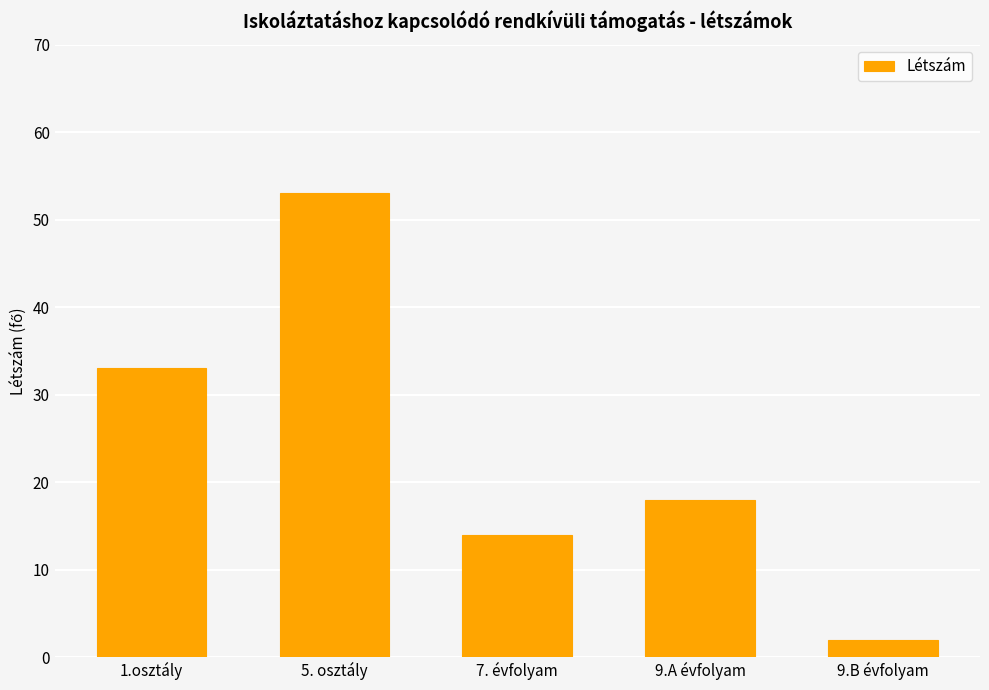

Between 9.A évfolyam and 9.B évfolyam, which is larger?

9.A évfolyam